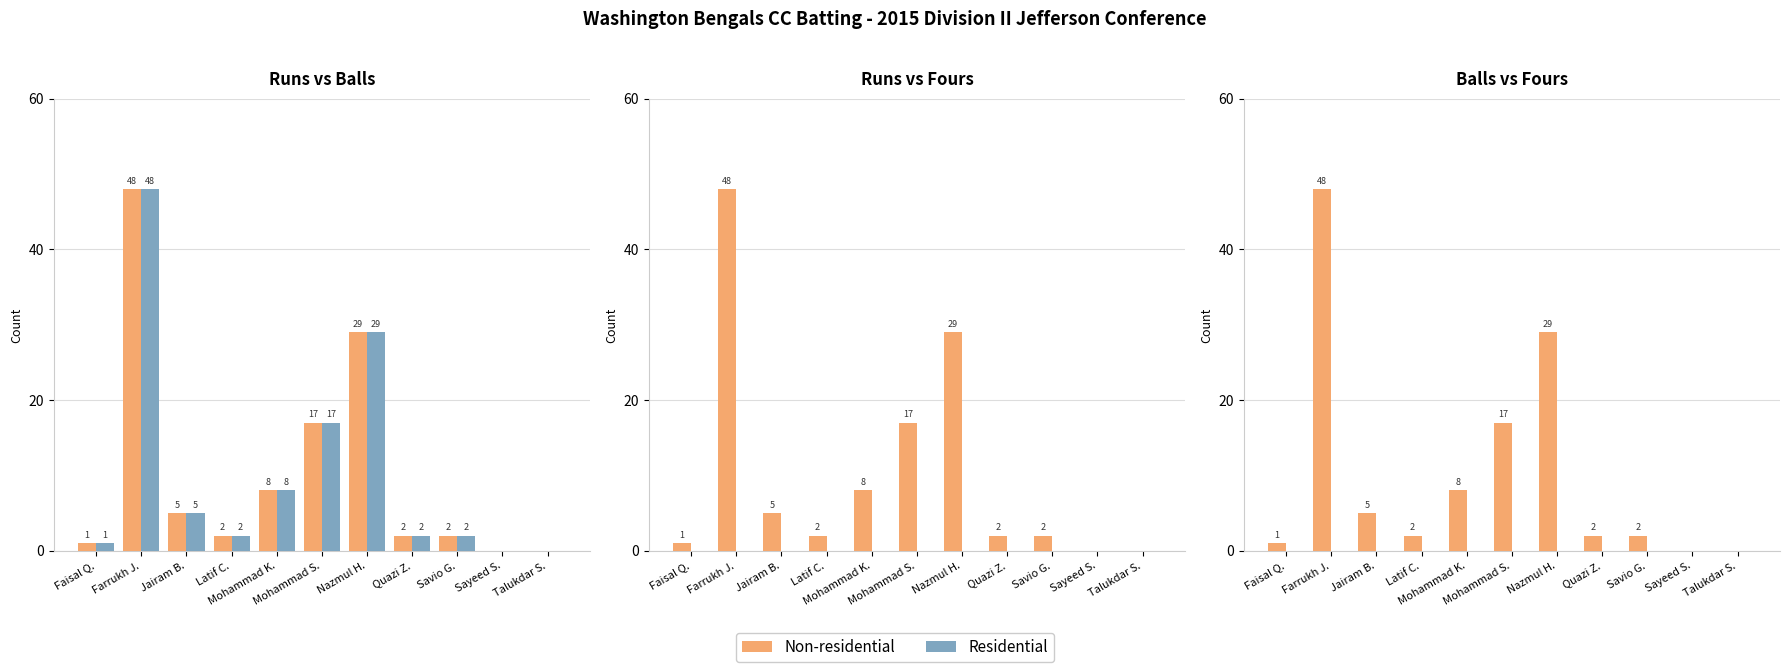

Which series changed the most between Farrukh J. and Jairam B.?

Non-residential